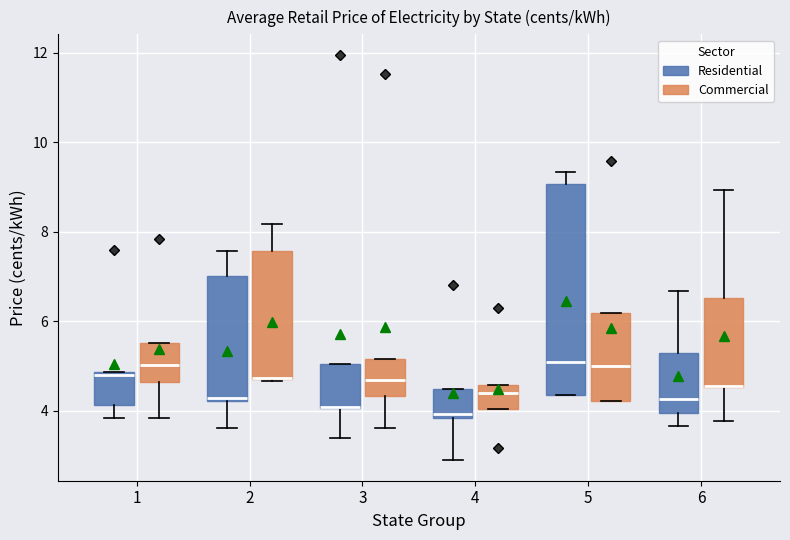

Where is the upper edge of the box for 1 (Residential) on the y-axis? The values are not printed on the chart, so give them approximately, as read against the axis.

4.8